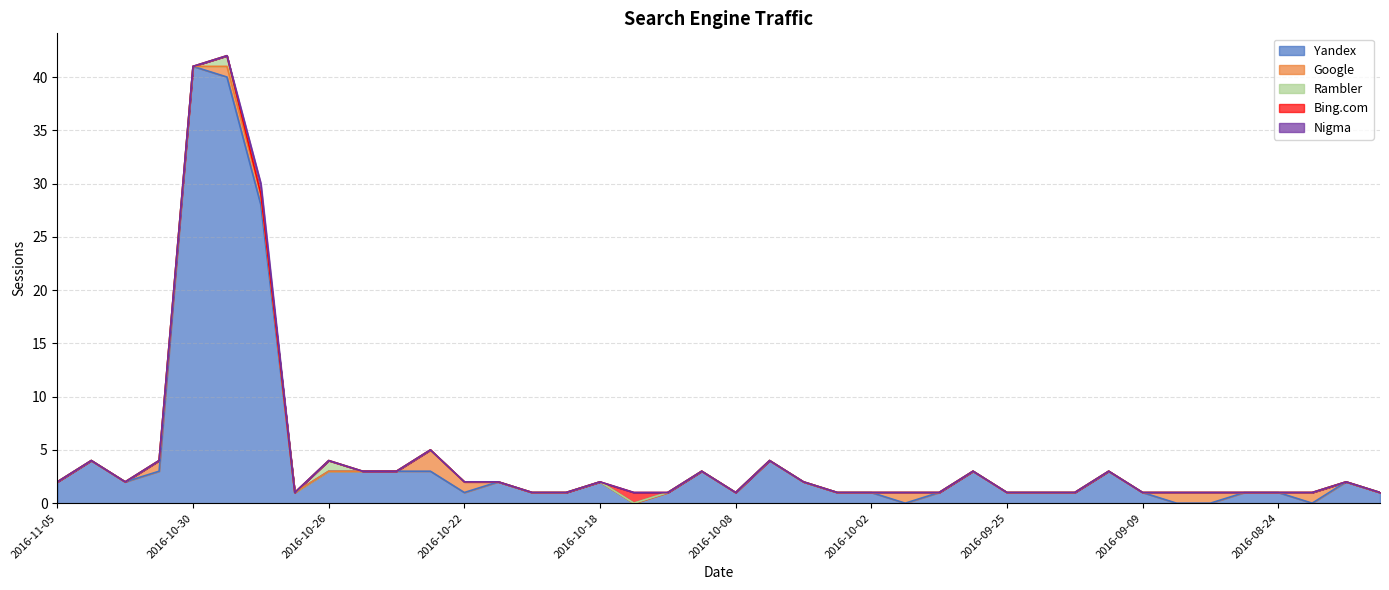

Between 2016-11-05 and 2016-10-29, which series saw the biggest shift?

Yandex